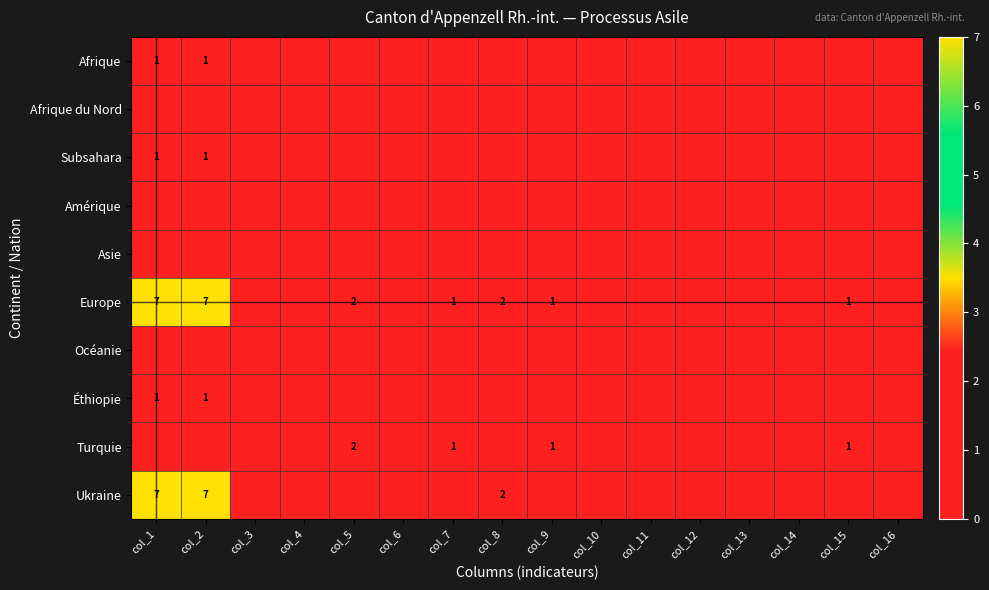

How many series are shown in this chart?

10